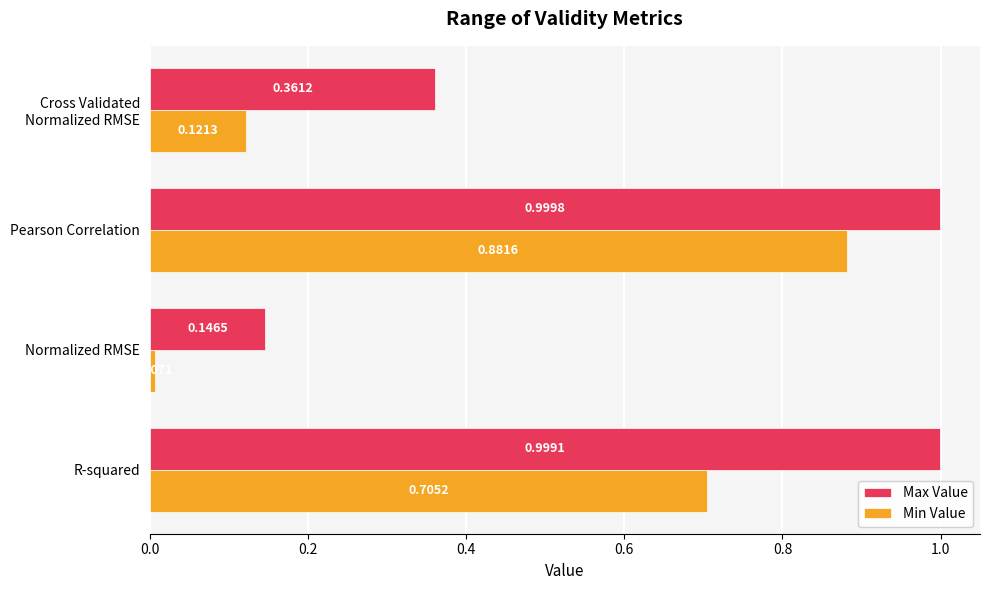

Which category has the highest value in the Min Value series?

Pearson Correlation